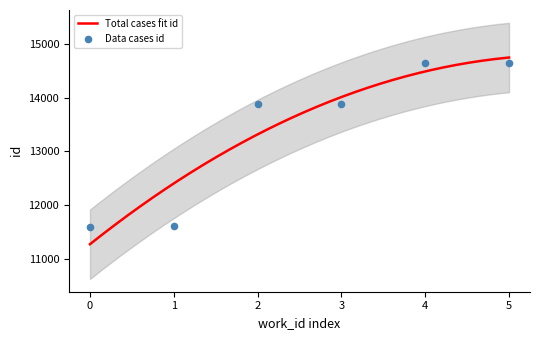

What is the minimum value for Total cases fit id?

11273.4